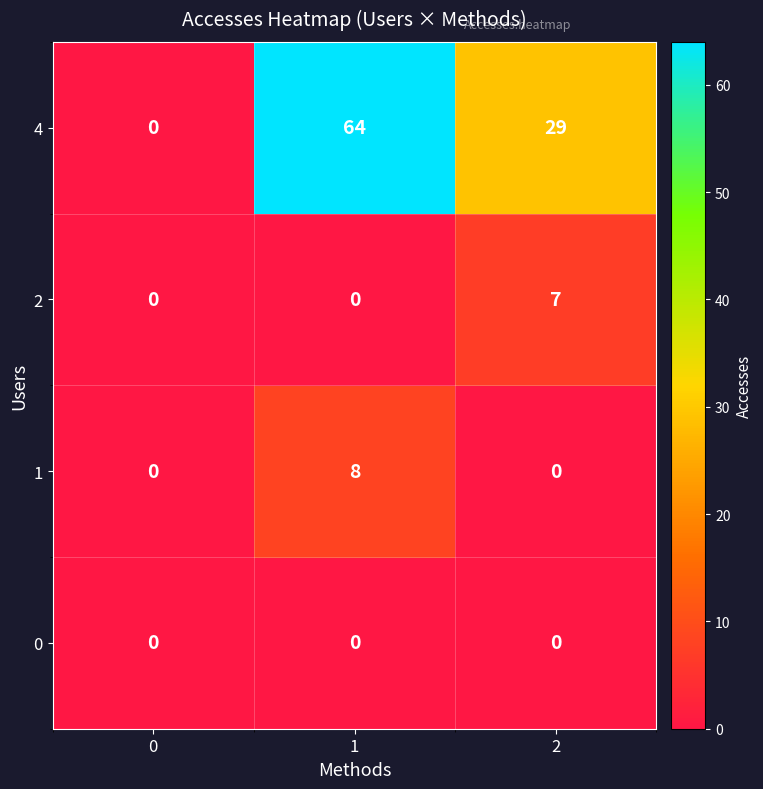

How many 4 values are between 0 and 64?

3